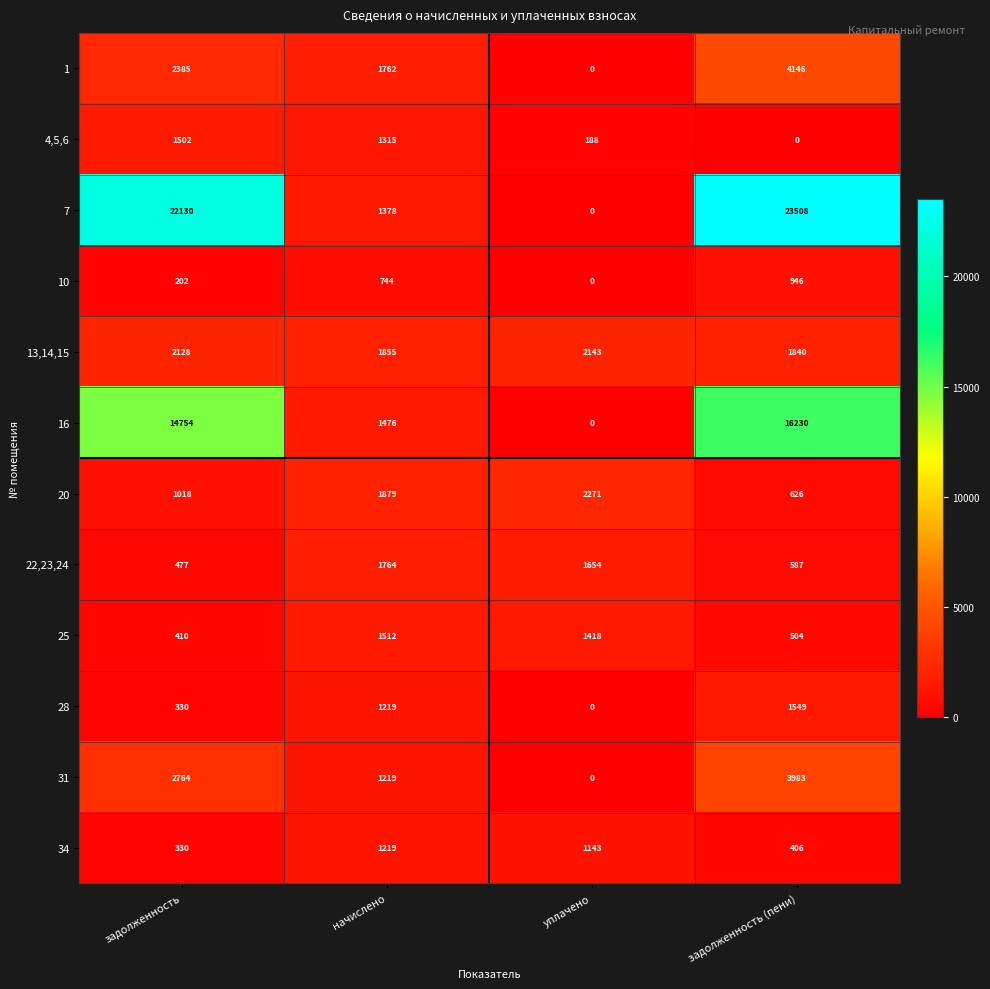

The 34 series shows 1143 at уплачено. True or false?

True